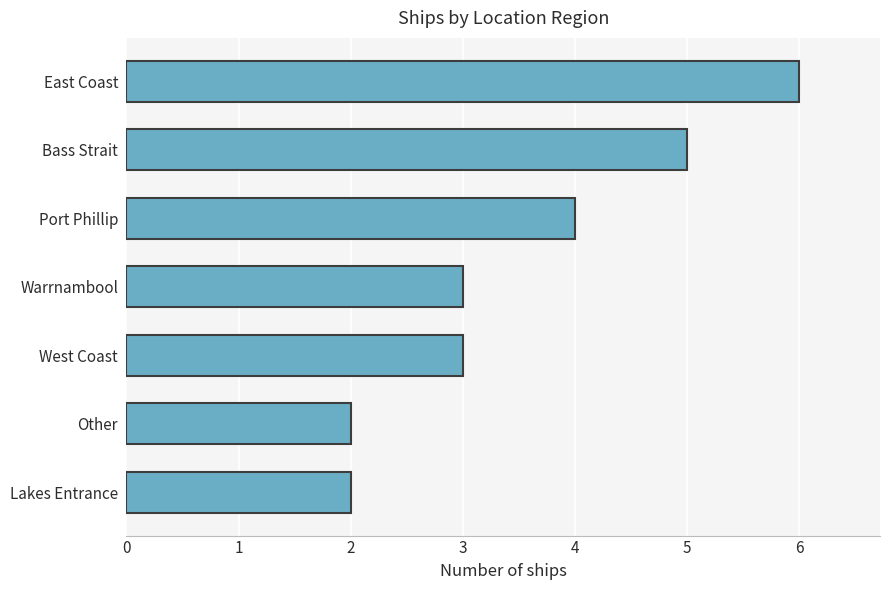

What is the difference between the values at East Coast and Other?

4